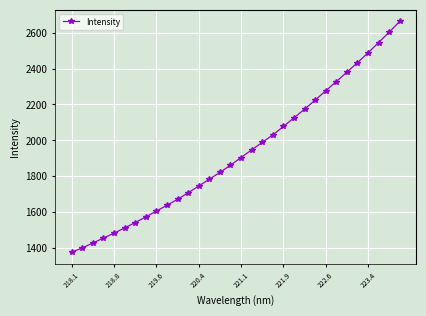

What is the smallest value displayed?

1378.0